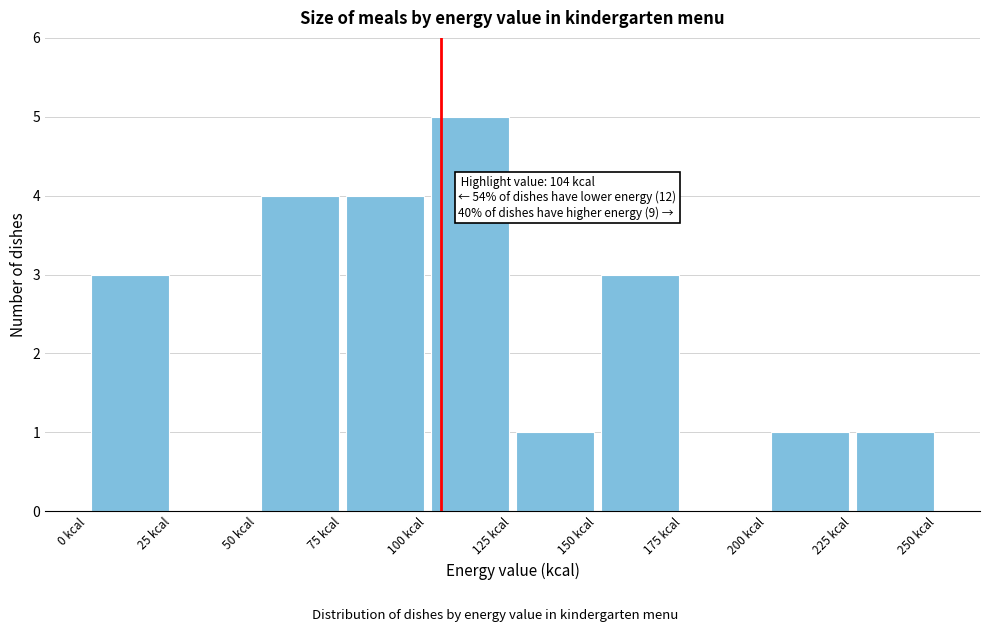

Which range on the x-axis has the tallest bar?

100 to 125